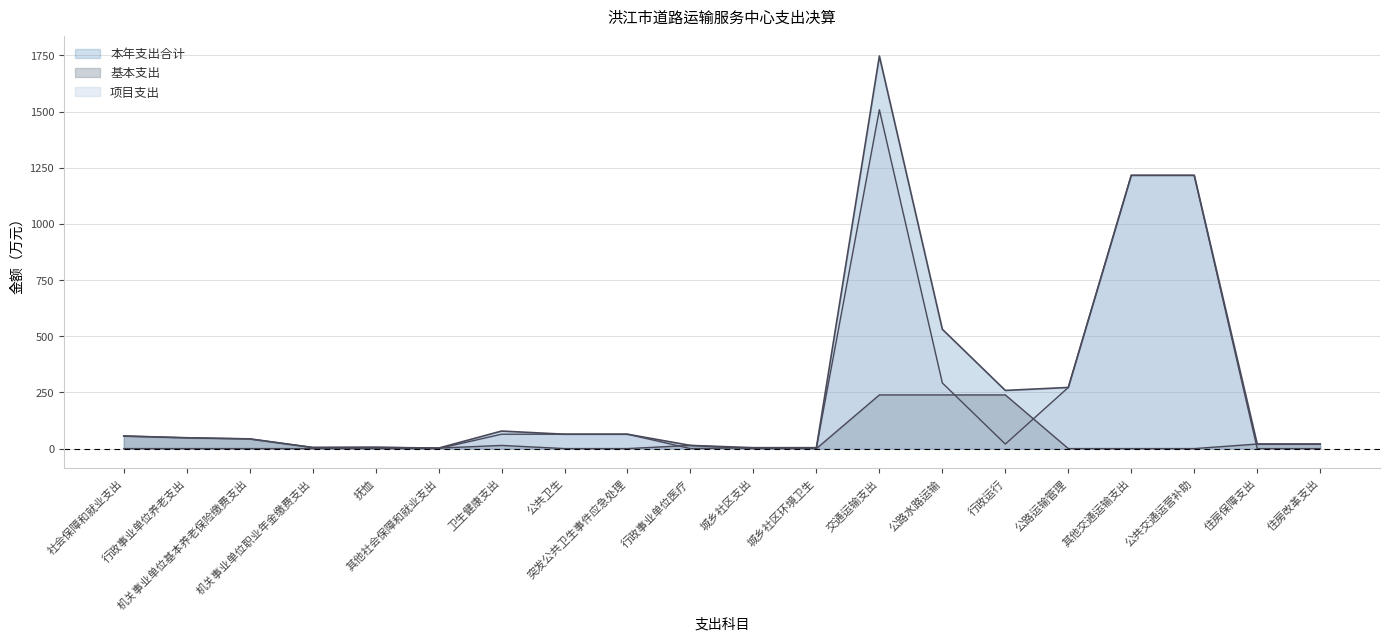

At which category is the sum across all series the highest?

交通运输支出